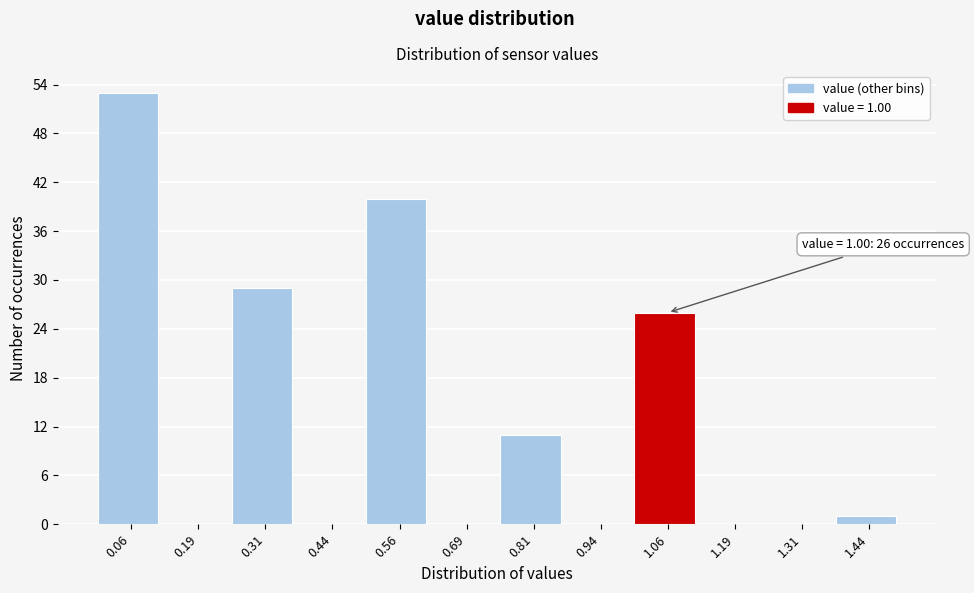

Over which range of the x-axis is the bar tallest?

0.000 to 0.125